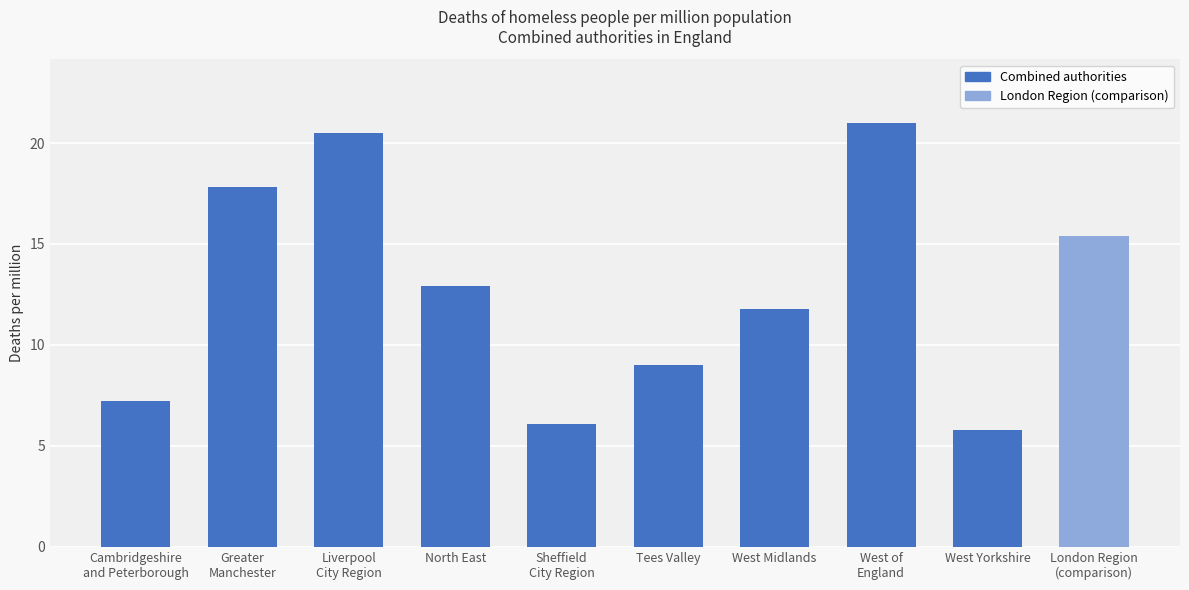

At which label does the data first exceed 12?

Greater
Manchester